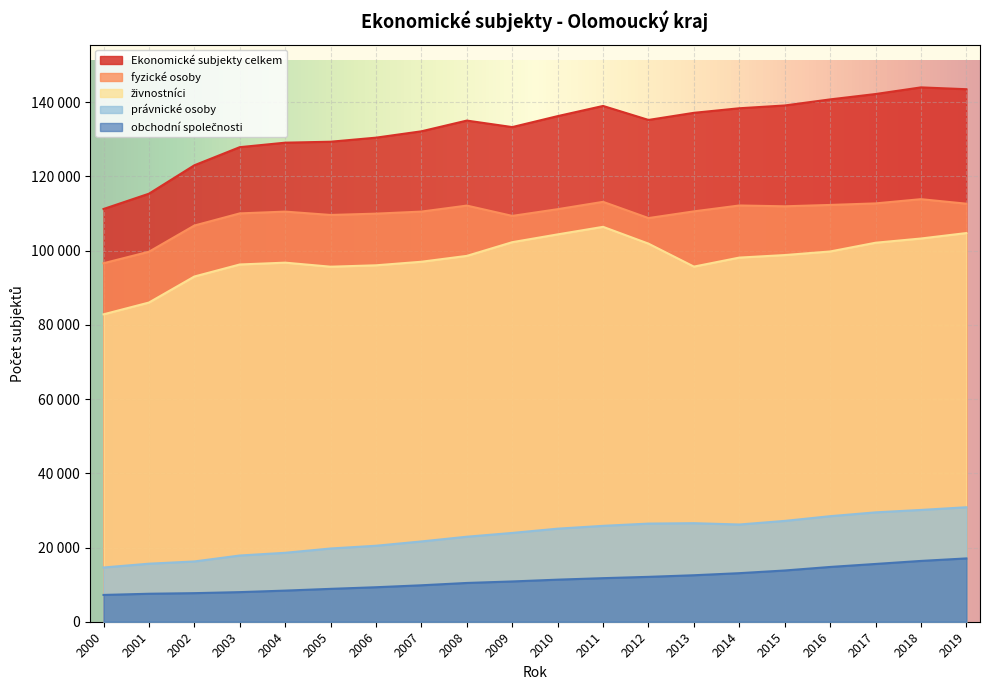

Rank the categories by Ekonomické subjekty celkem value from lowest to highest.

2000, 2001, 2002, 2003, 2004, 2005, 2006, 2007, 2009, 2008, 2012, 2010, 2013, 2014, 2011, 2015, 2016, 2017, 2019, 2018